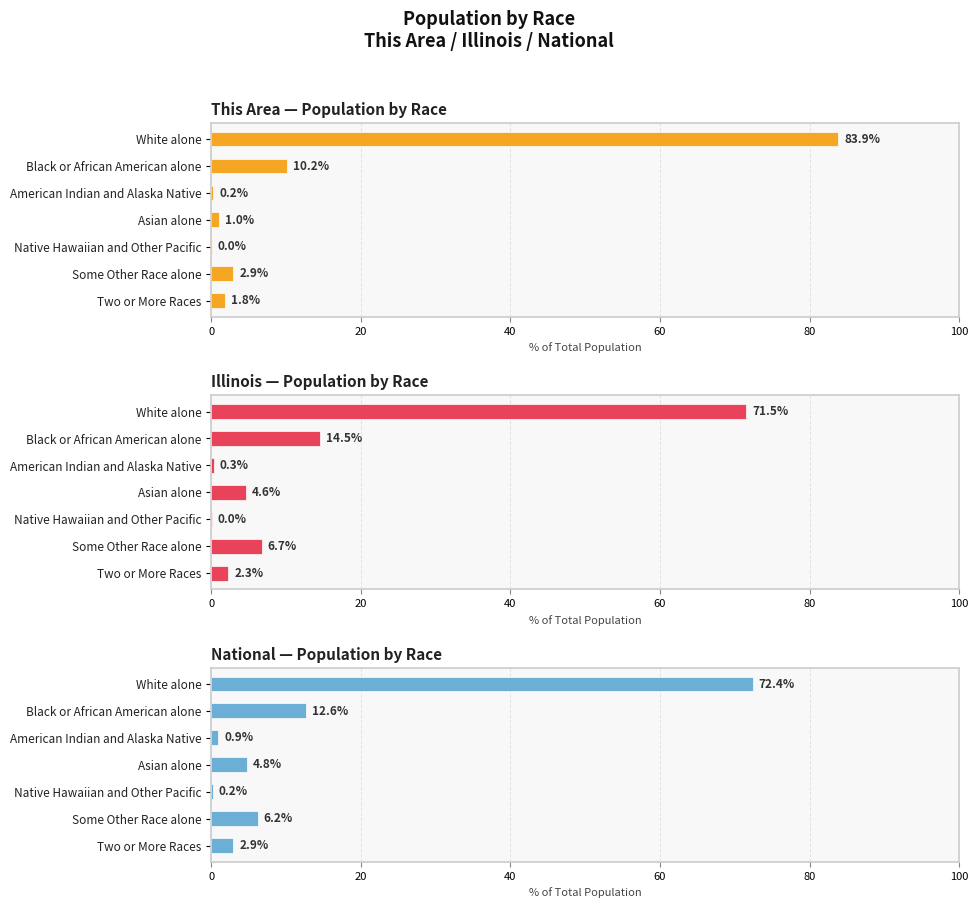

Are the bars horizontal?

Yes